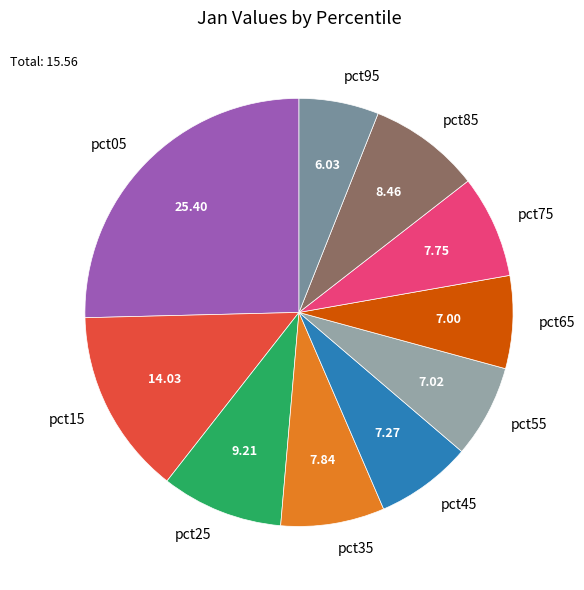

Do pct35 and pct85 together represent more than half of the pie?

No